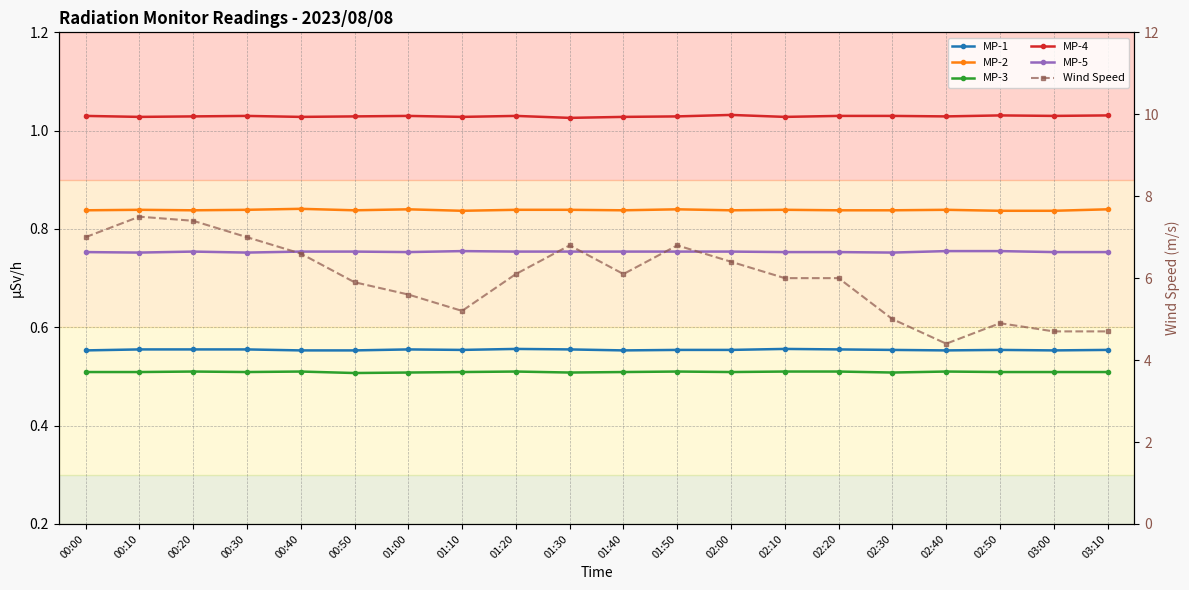

Where is the first local maximum for MP-5?

00:20